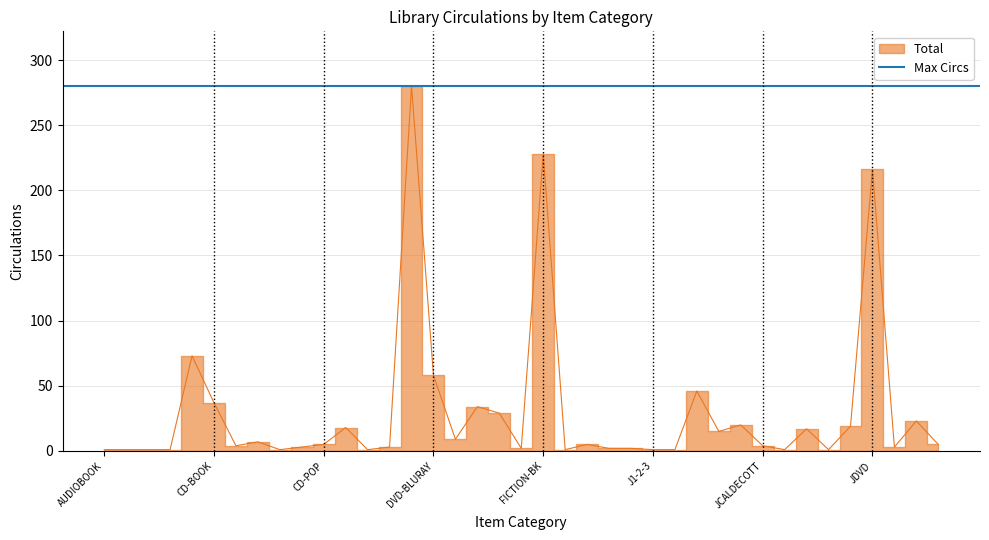

The chart shows a value of 2 at FC. True or false?

True